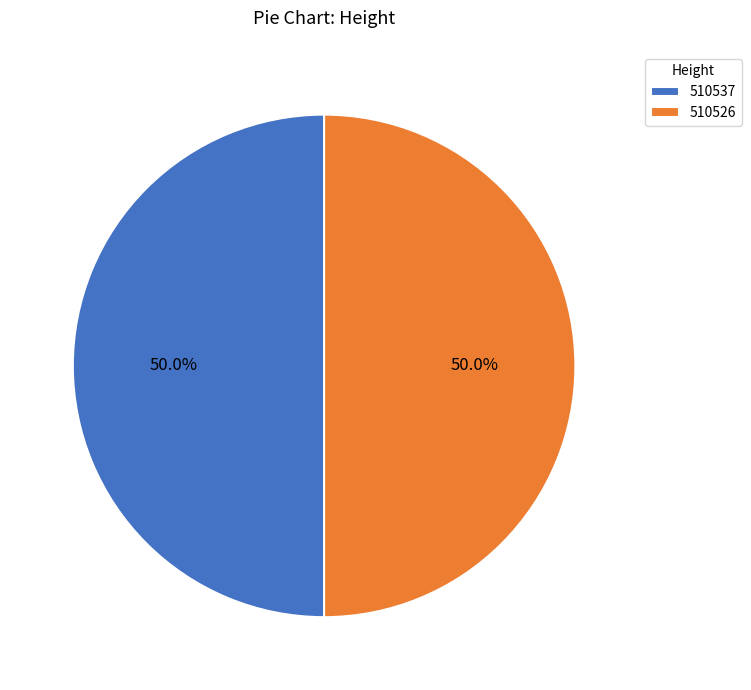

To the nearest percent, what is the average slice percentage?

50%